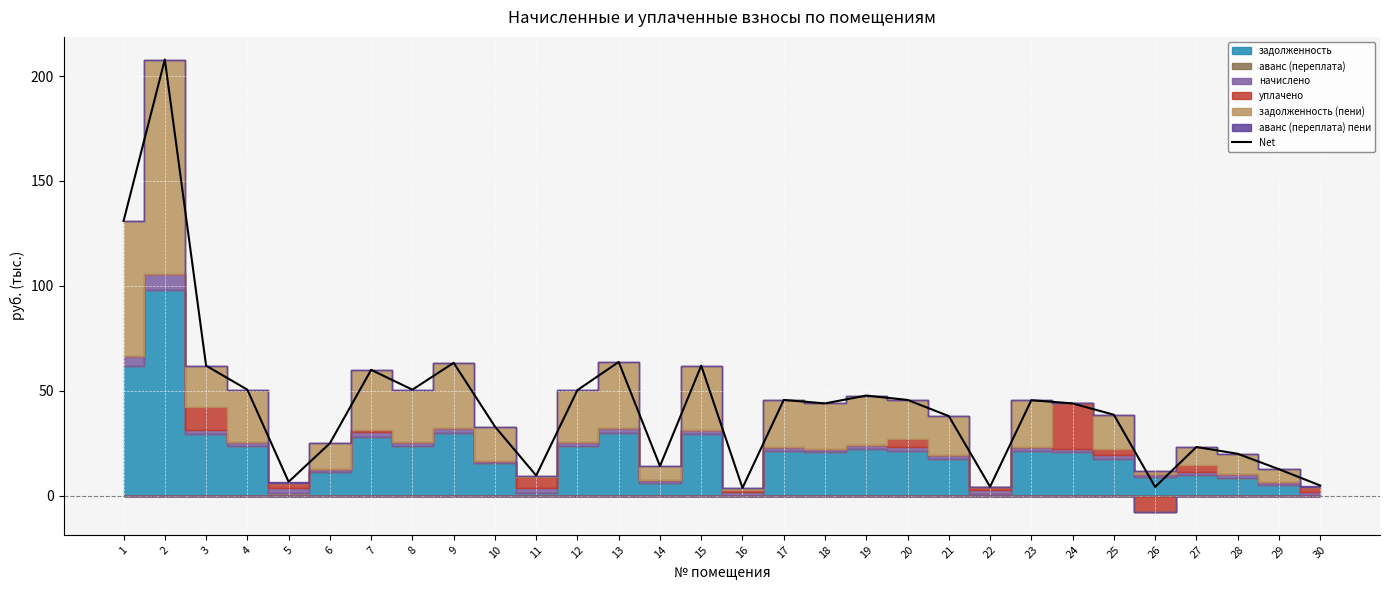

Rank the categories by value from lowest to highest.

16, 26, 22, 30, 5, 11, 29, 14, 28, 27, 6, 10, 21, 25, 18, 24, 23, 17, 20, 19, 12, 4, 8, 7, 3, 15, 9, 13, 1, 2